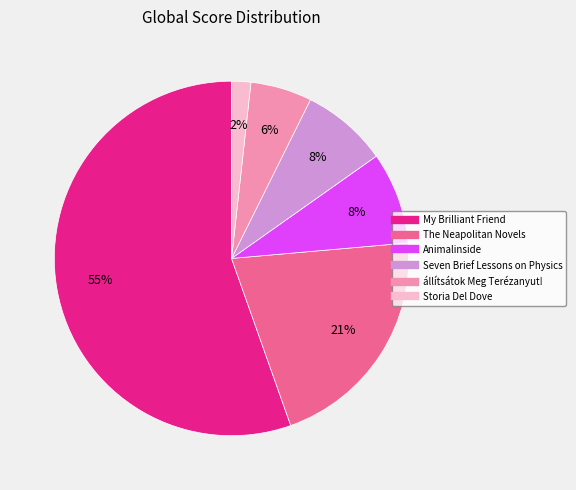

Between My Brilliant Friend and Animalinside, which is larger?

My Brilliant Friend